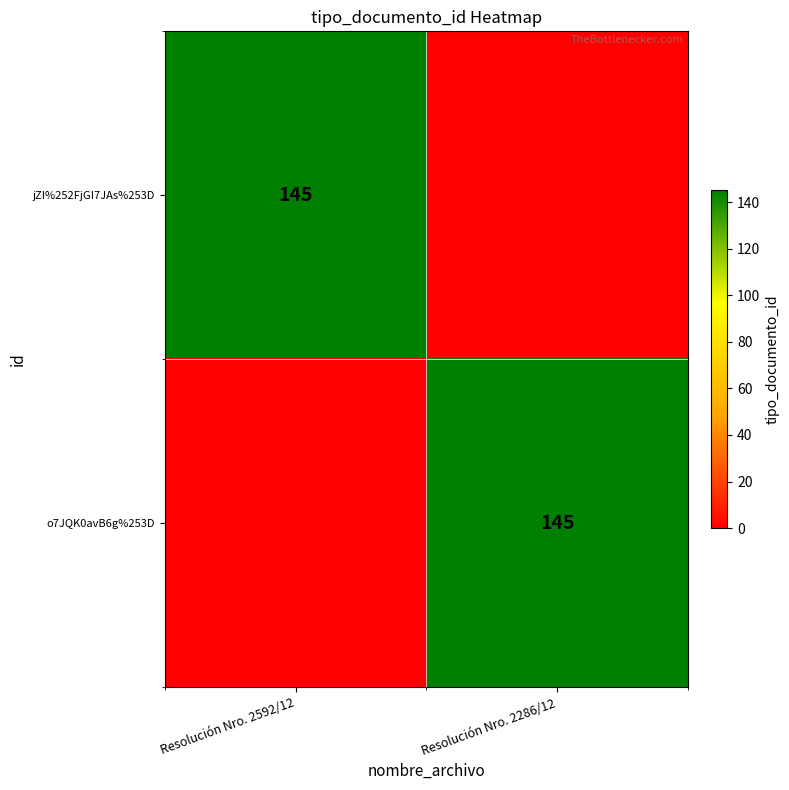

Is it true that o7JQK0avB6g%253D equals 202 at Resolución Nro. 2286/12?

False